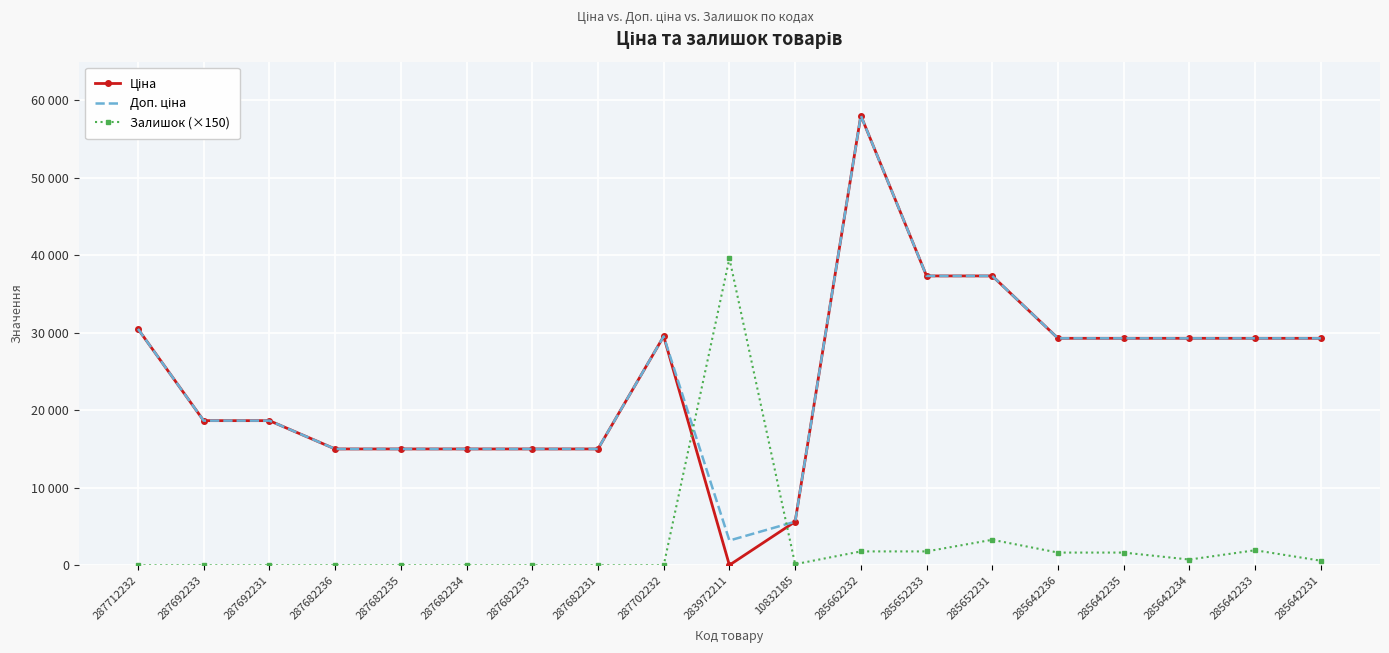

Which series changed the most between 287682233 and 10832185?

Ціна